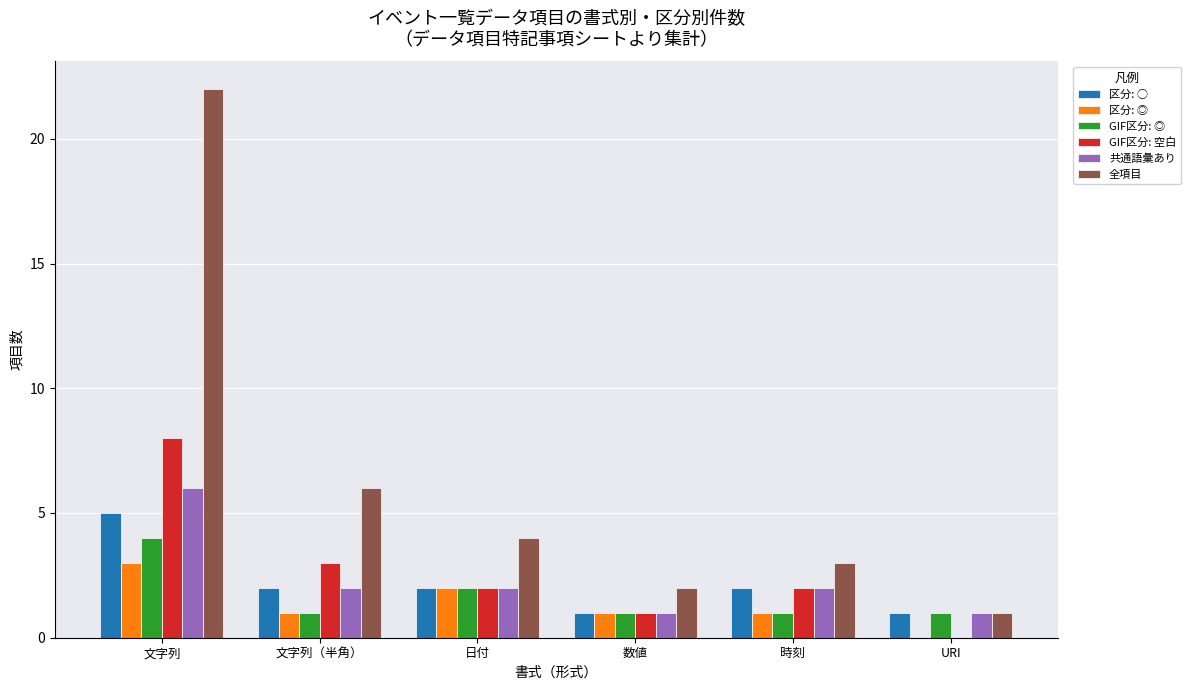

How many distinct data groups are displayed?

6